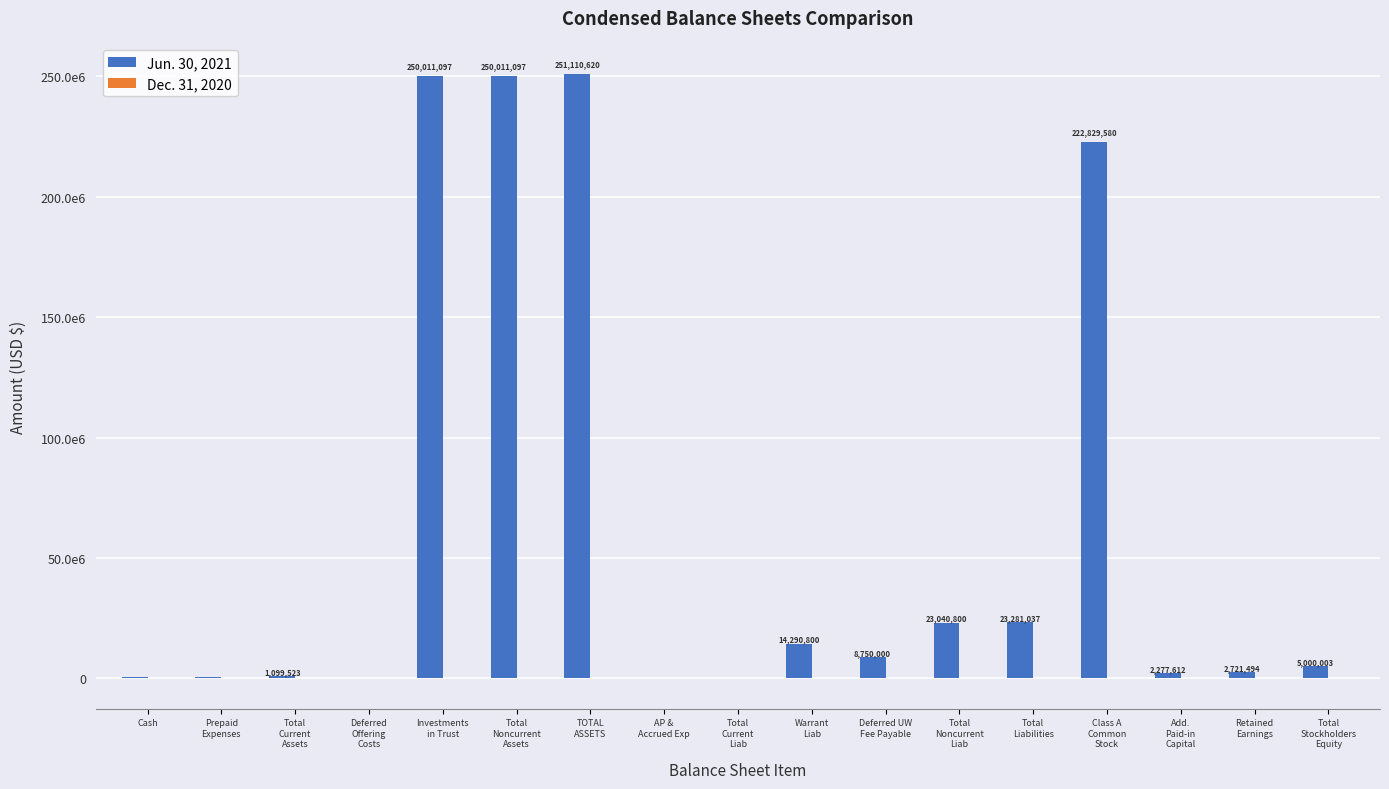

What is the average value of the Dec. 31, 2020 series?

88373